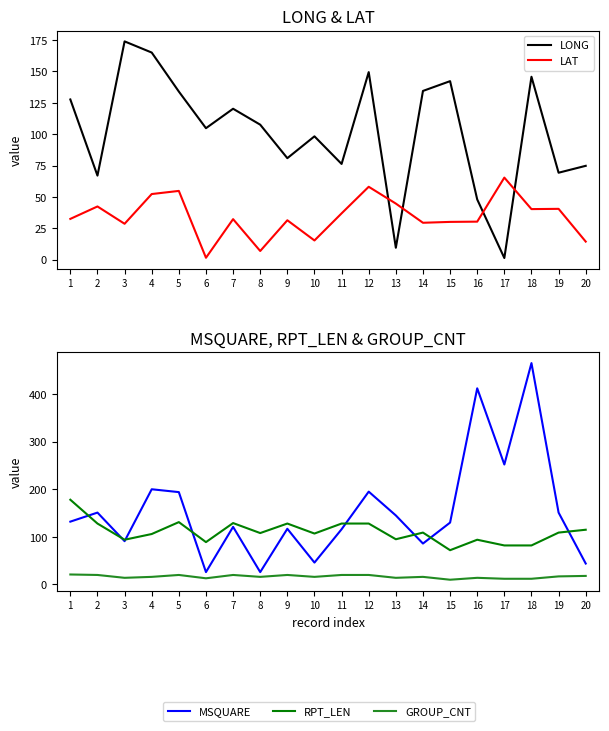

Is the value of GROUP_CNT at 6 greater than the value of LONG at 18?

No